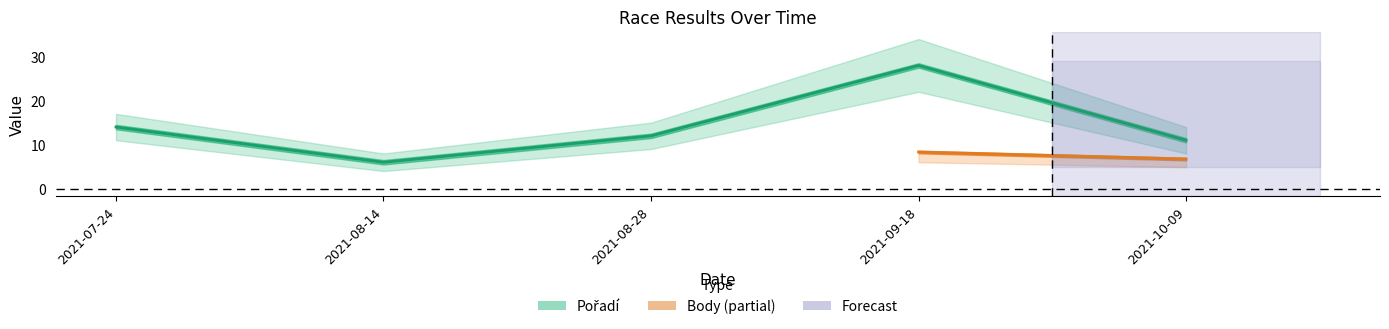

Which category has the lowest value across all series?

2021-08-14